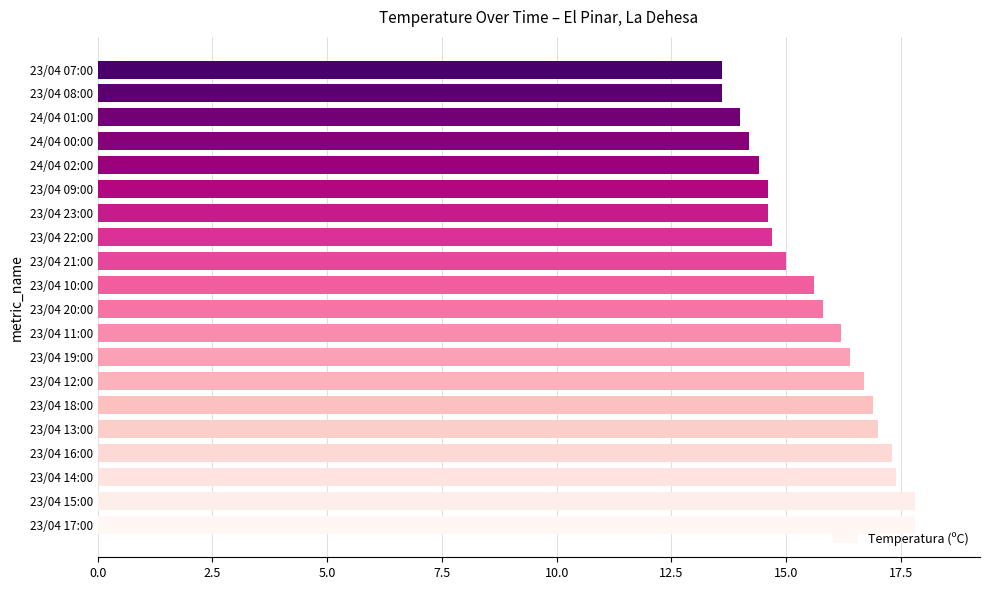

What is the maximum value shown in the chart?

17.8